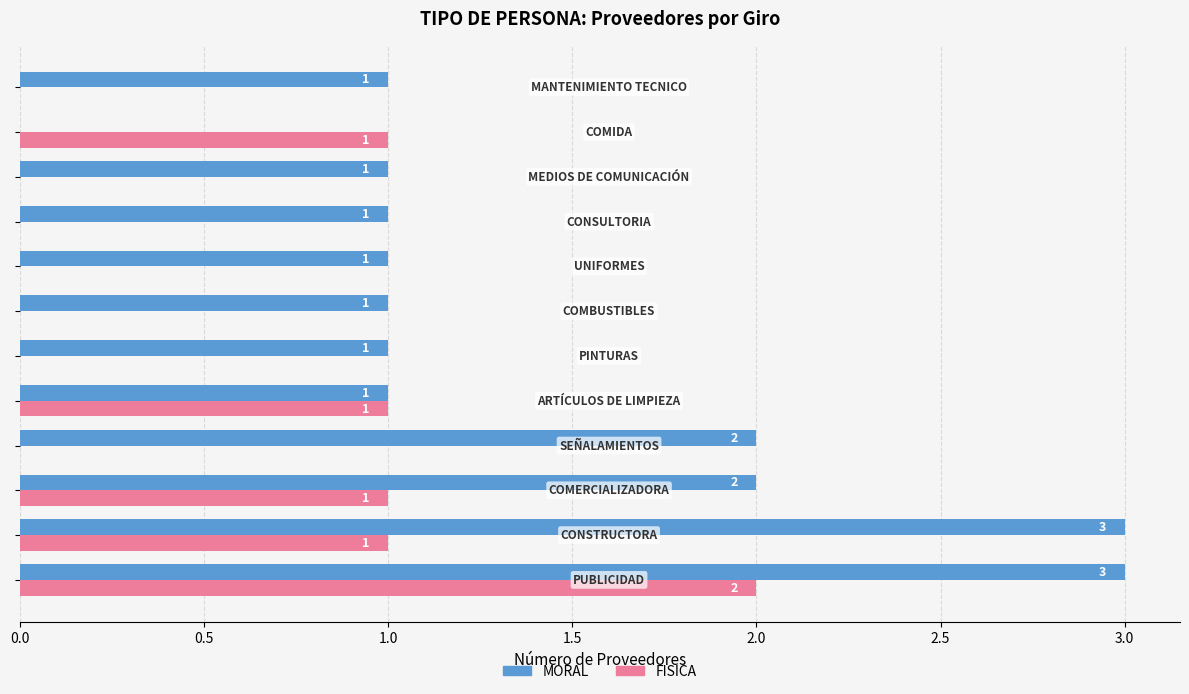

What is the sum of all MORAL values?

17